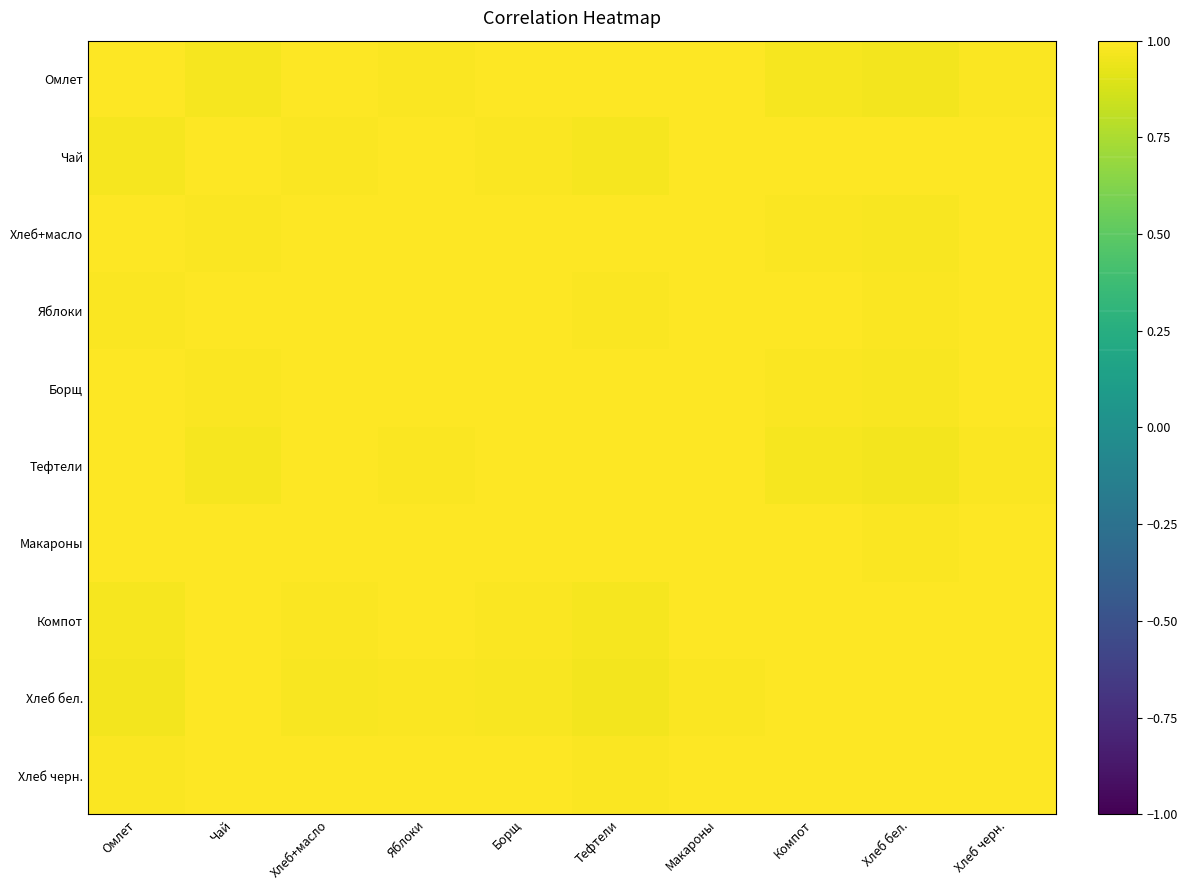

What is the total value across all series at Тефтели?

9.9